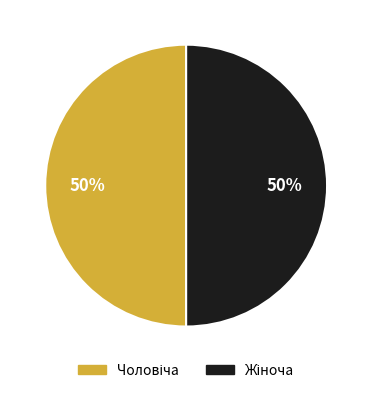

To the nearest percent, what is the average slice percentage?

50%